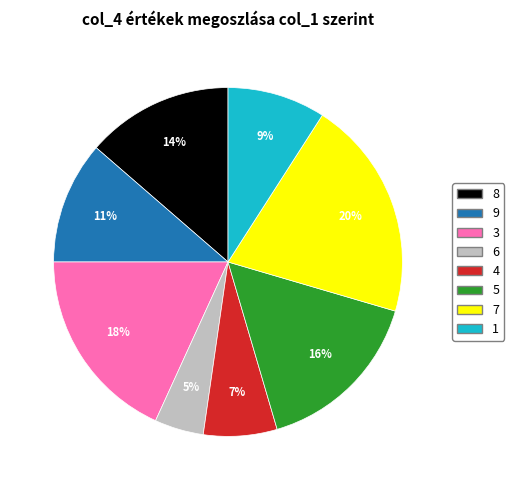

How many slices are in this pie chart?

8